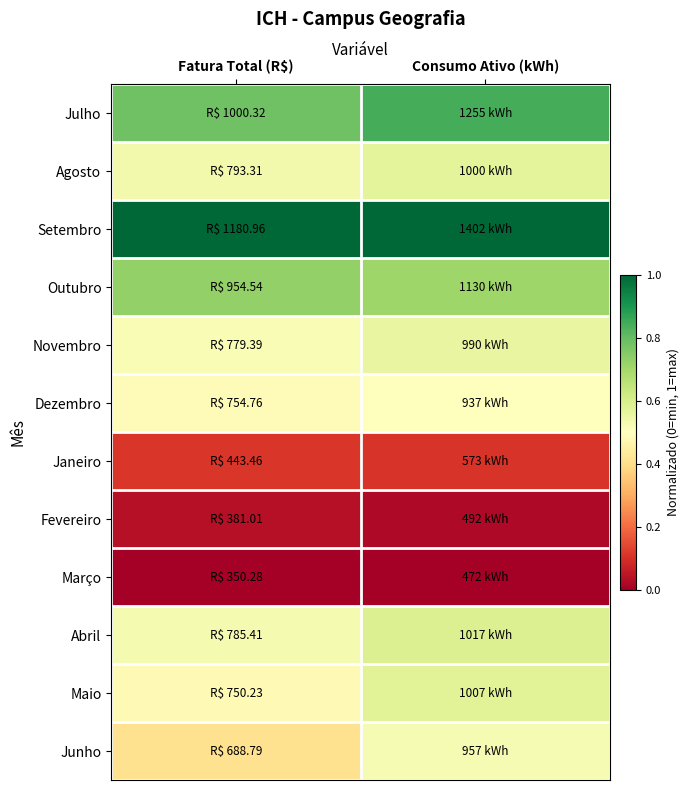

Rank the series by their maximum value, from highest to lowest.

Setembro, Julho, Outubro, Abril, Maio, Agosto, Novembro, Junho, Dezembro, Janeiro, Fevereiro, Março